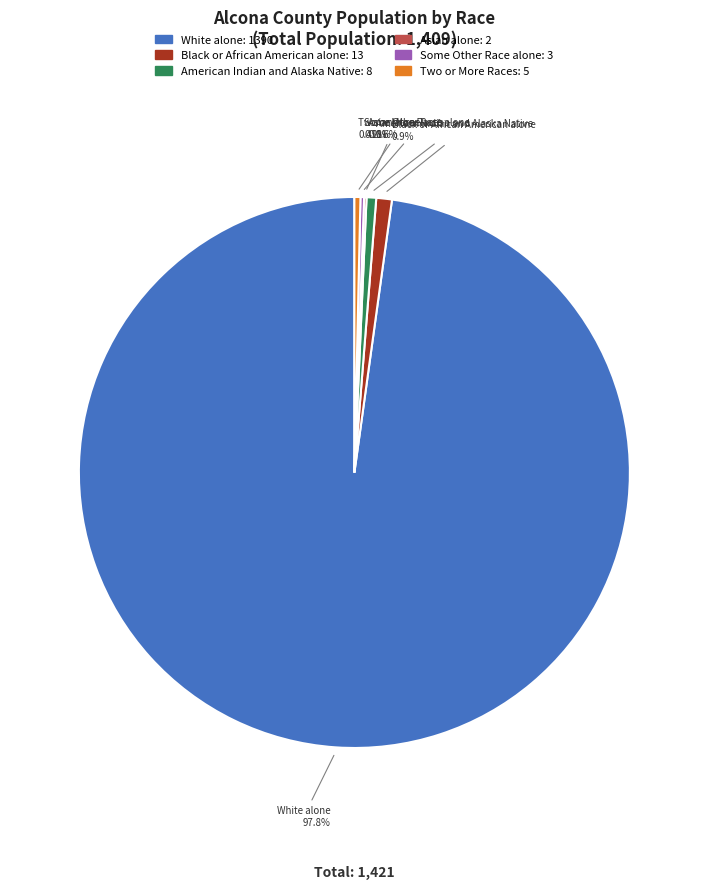

Is there a majority slice in this chart?

Yes